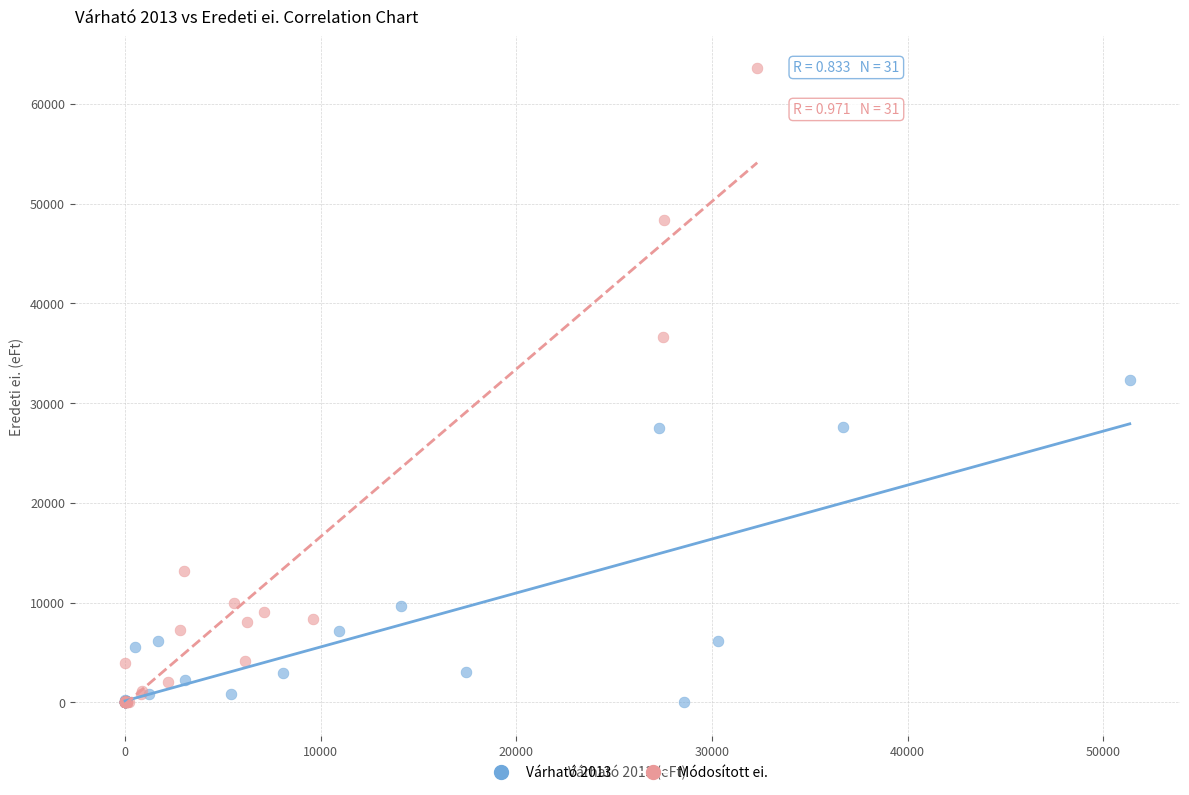

What are all the series names shown in the legend?

Várható 2013, Módosított ei.